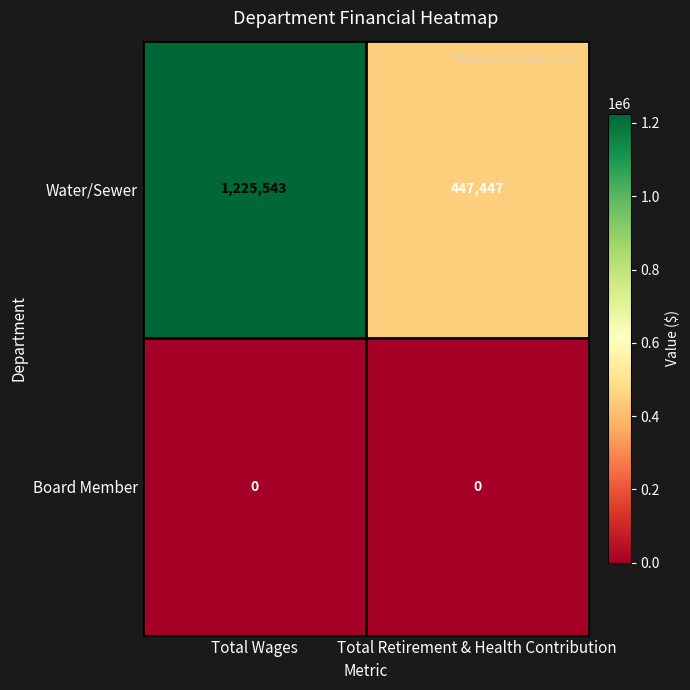

What is the maximum value for Water/Sewer?

1225543